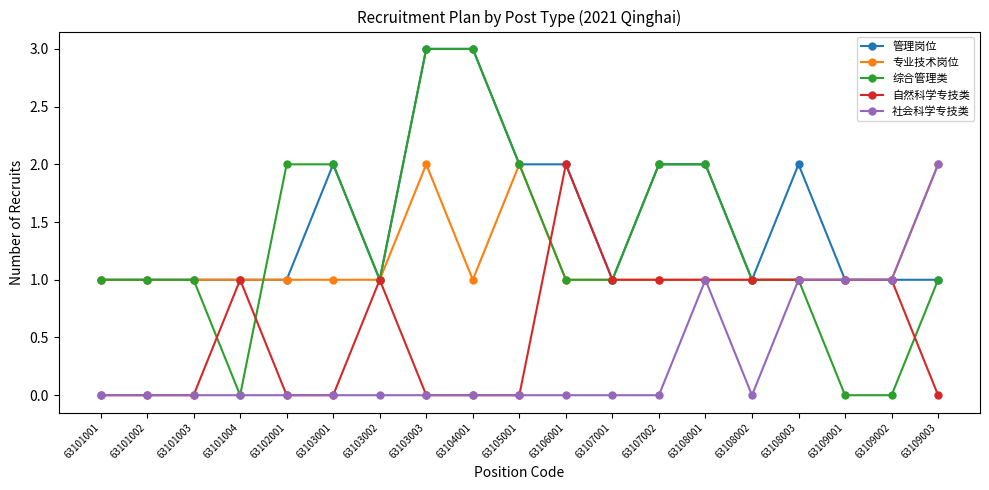

Which series changed the most between 63108002 and 63109003?

社会科学专技类